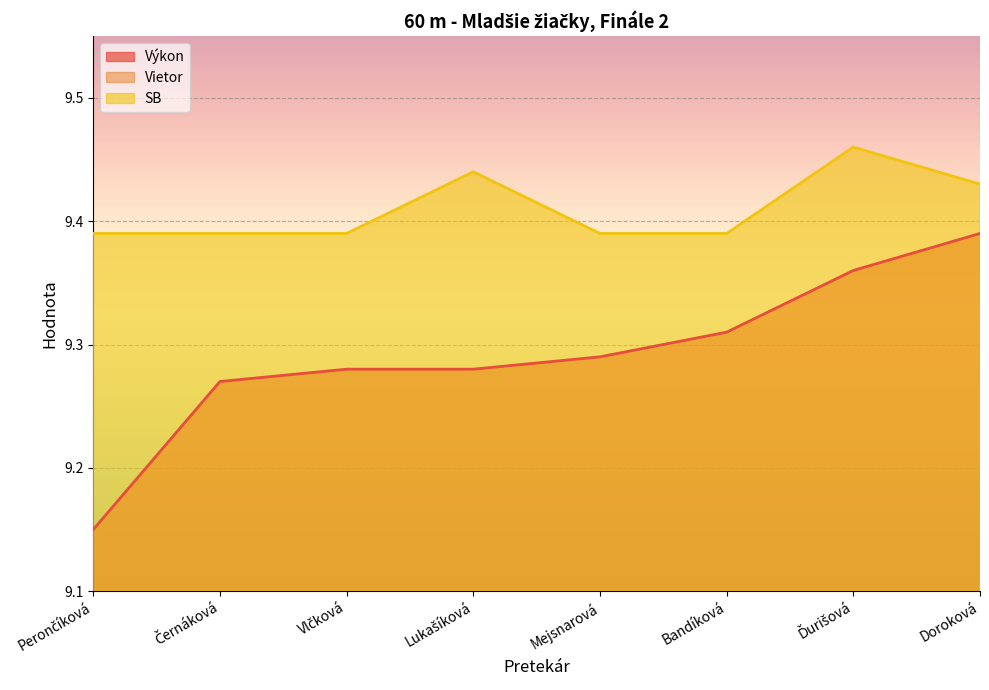

In SB, how many points are higher than both neighbors (excluding endpoints)?

2